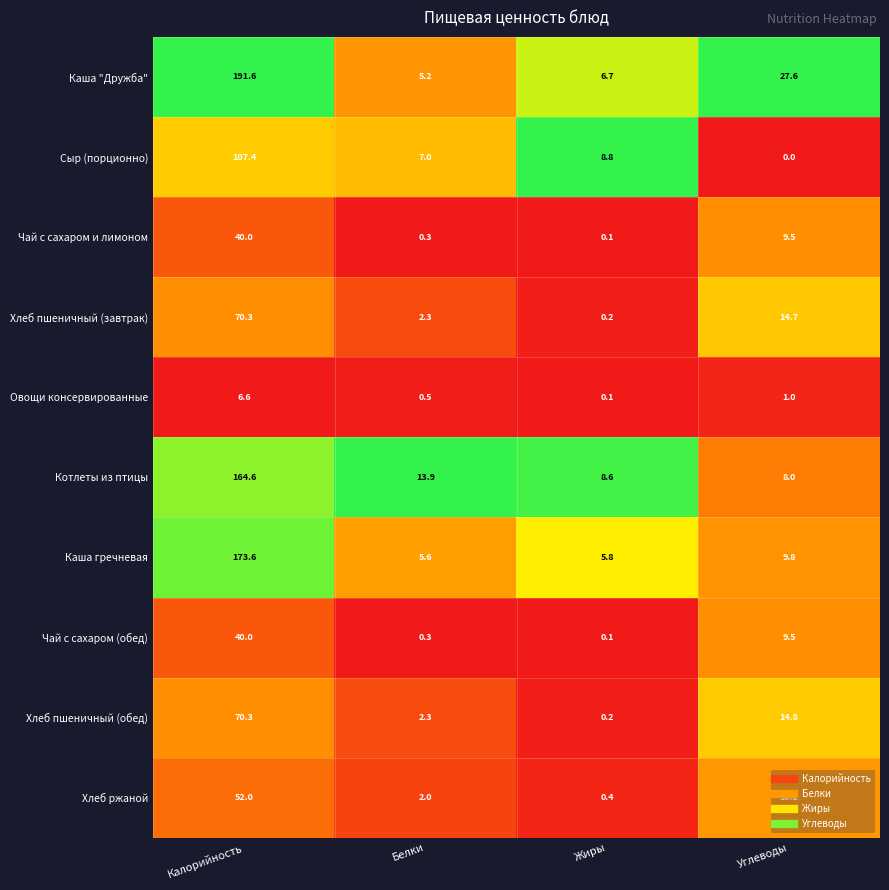

What is the total value across all series at Калорийность?

916.4